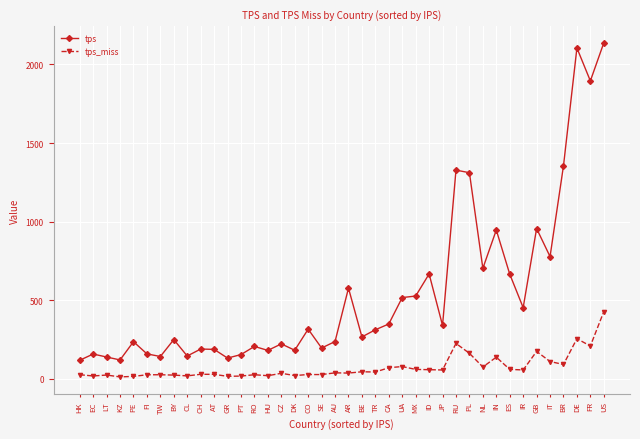

Count the number of categories in the chart.

40